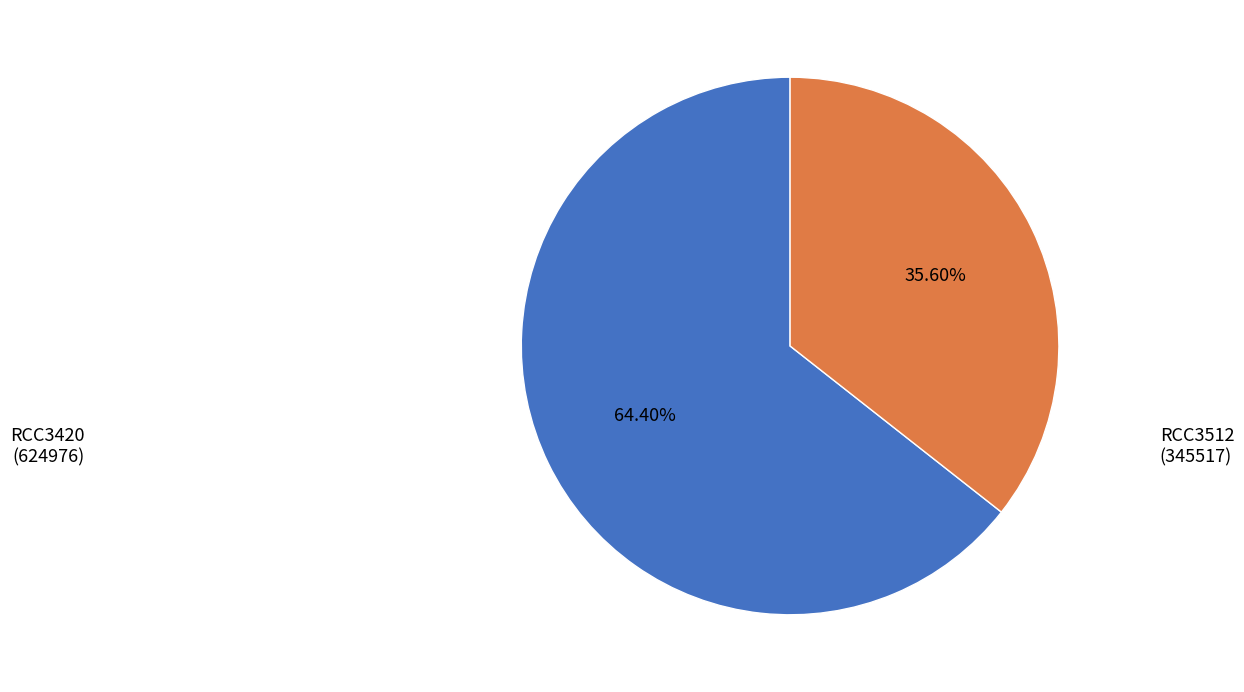

How many segments does this pie chart have?

2